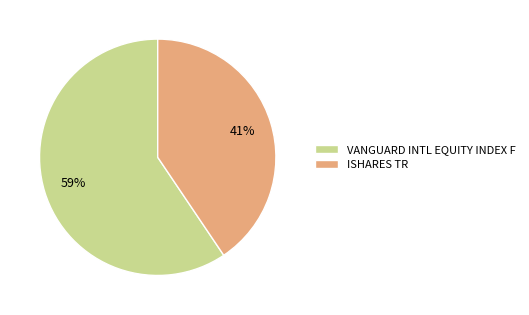

To the nearest percent, what portion does VANGUARD INTL EQUITY INDEX F represent?

59%